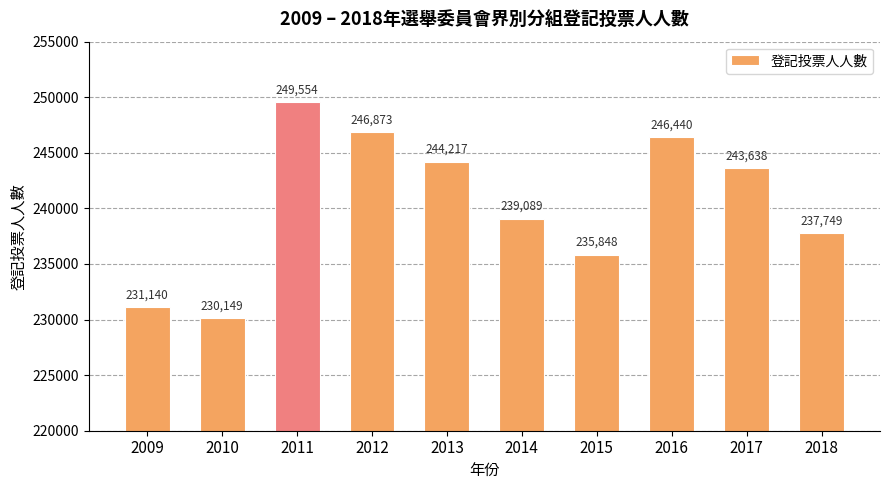

How many categories are shown in the chart?

10